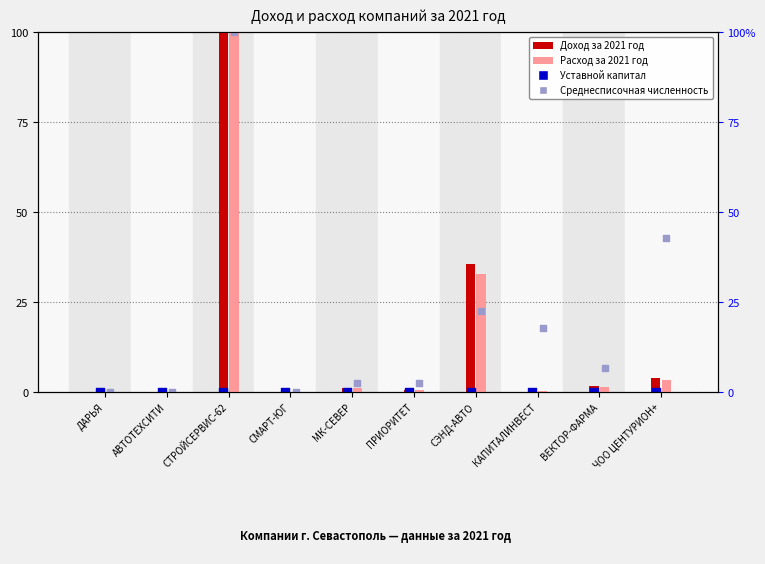

Which series contains the lowest Y value?

Уставной капитал